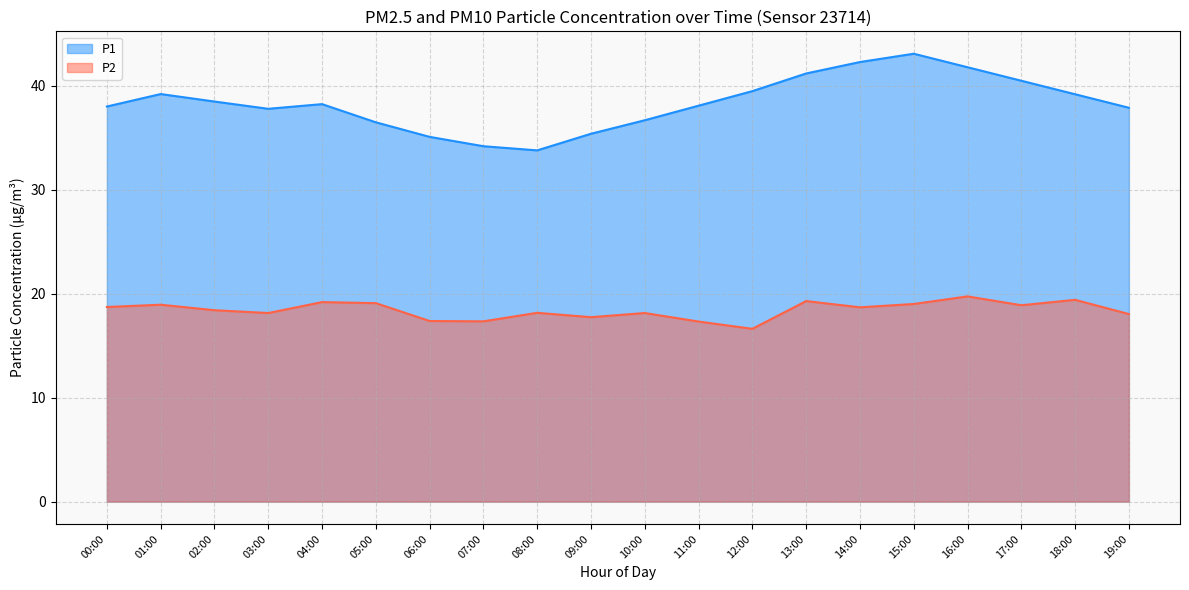

What is the approximate value of P1 at 00:00?

38.0